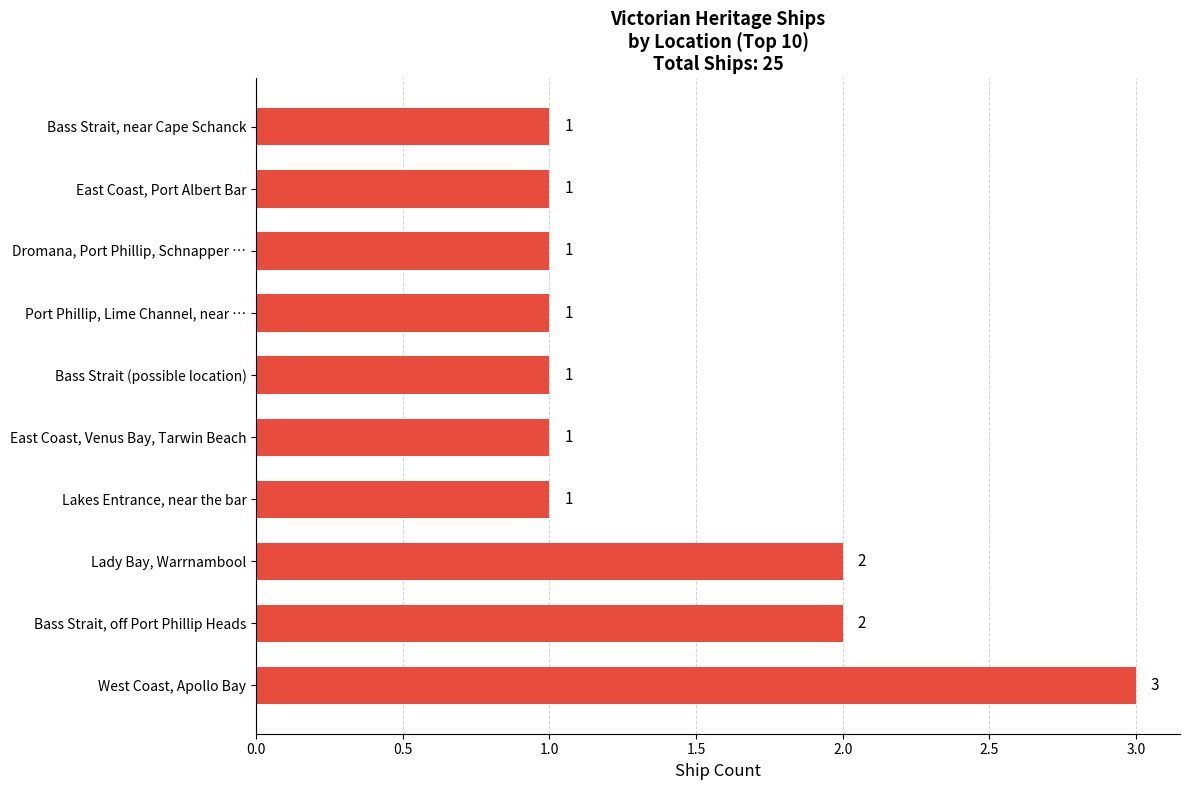

Reading top to bottom, transcribe all the data shown in this chart.

Bass Strait, near Cape Schanck=1	East Coast, Port Albert Bar=1	Dromana, Port Phillip, Schnapper …=1	Port Phillip, Lime Channel, near …=1	Bass Strait (possible location)=1	East Coast, Venus Bay, Tarwin Beach=1	Lakes Entrance, near the bar=1	Lady Bay, Warrnambool=2	Bass Strait, off Port Phillip Heads=2	West Coast, Apollo Bay=3